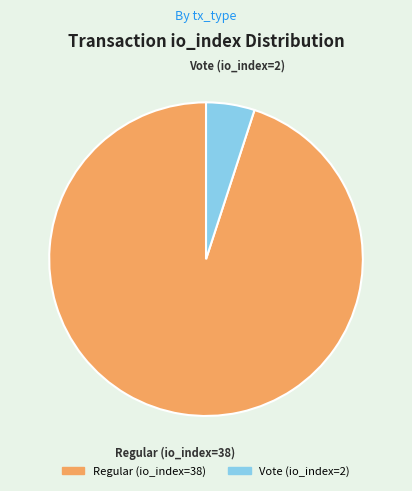

Does Regular (io_index=38) account for over 50% of the chart?

Yes